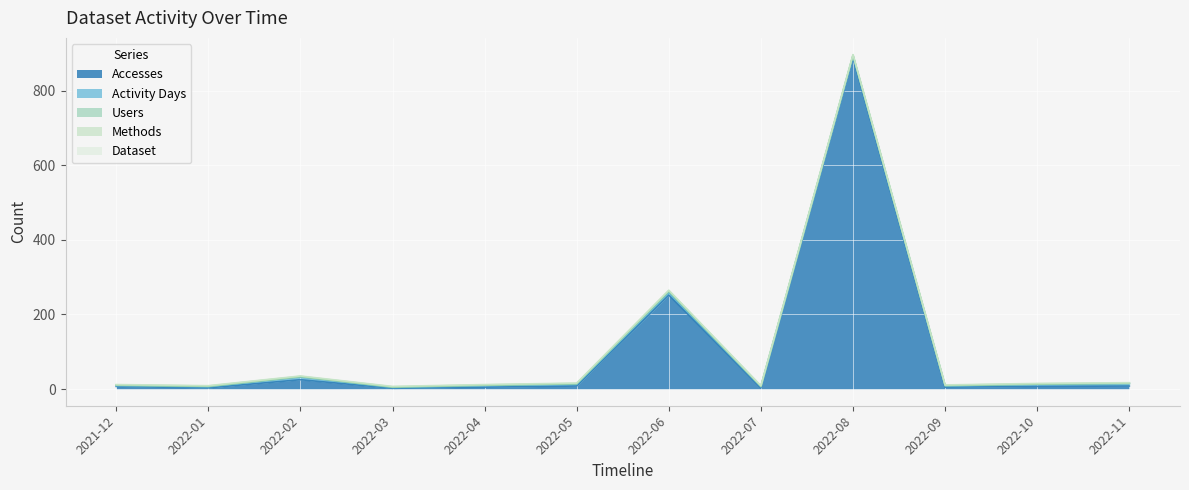

Reading left to right, list all the values displayed in this chart.

Accesses: 2021-12=7	2022-01=3	2022-02=25	2022-03=2	2022-04=5	2022-05=8	2022-06=252	2022-07=3	2022-08=888	2022-09=5	2022-10=7	2022-11=8
Activity Days: 2021-12=2	2022-01=3	2022-02=7	2022-03=2	2022-04=4	2022-05=5	2022-06=7	2022-07=3	2022-08=5	2022-09=3	2022-10=5	2022-11=6
Users: 2021-12=1	2022-01=1	2022-02=1	2022-03=1	2022-04=1	2022-05=1	2022-06=3	2022-07=1	2022-08=2	2022-09=1	2022-10=1	2022-11=1
Methods: 2021-12=1	2022-01=1	2022-02=1	2022-03=1	2022-04=1	2022-05=1	2022-06=2	2022-07=1	2022-08=1	2022-09=1	2022-10=1	2022-11=1
Dataset: 2021-12=1	2022-01=1	2022-02=1	2022-03=1	2022-04=1	2022-05=1	2022-06=1	2022-07=1	2022-08=1	2022-09=1	2022-10=1	2022-11=1